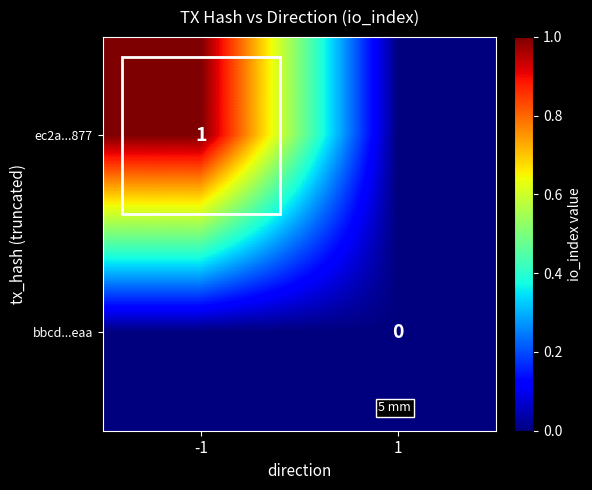

Is the value of ec2a...877 at -1 greater than the value of bbcd...eaa at 1?

Yes